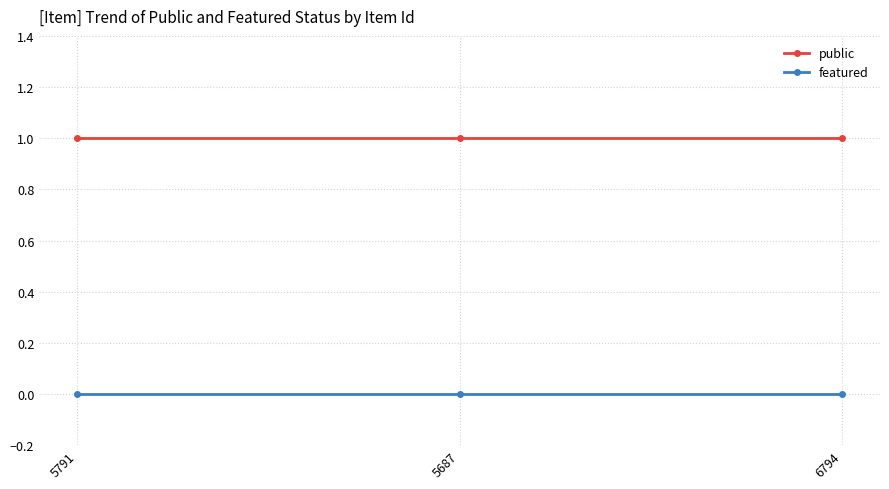

What is the difference between the highest and lowest values at 5791?

1